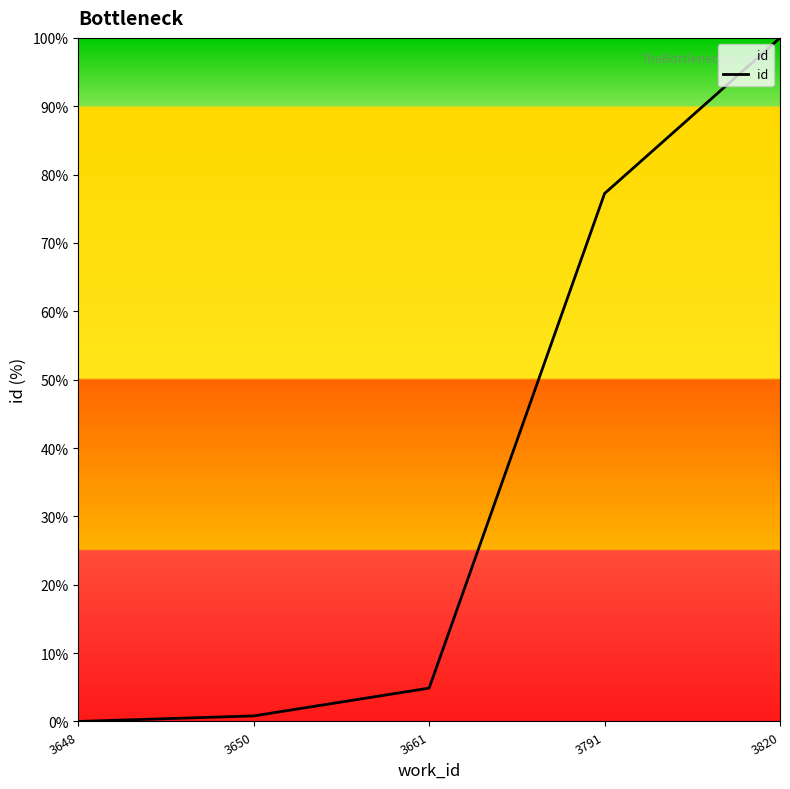

At which label does the data first exceed 4?

3661